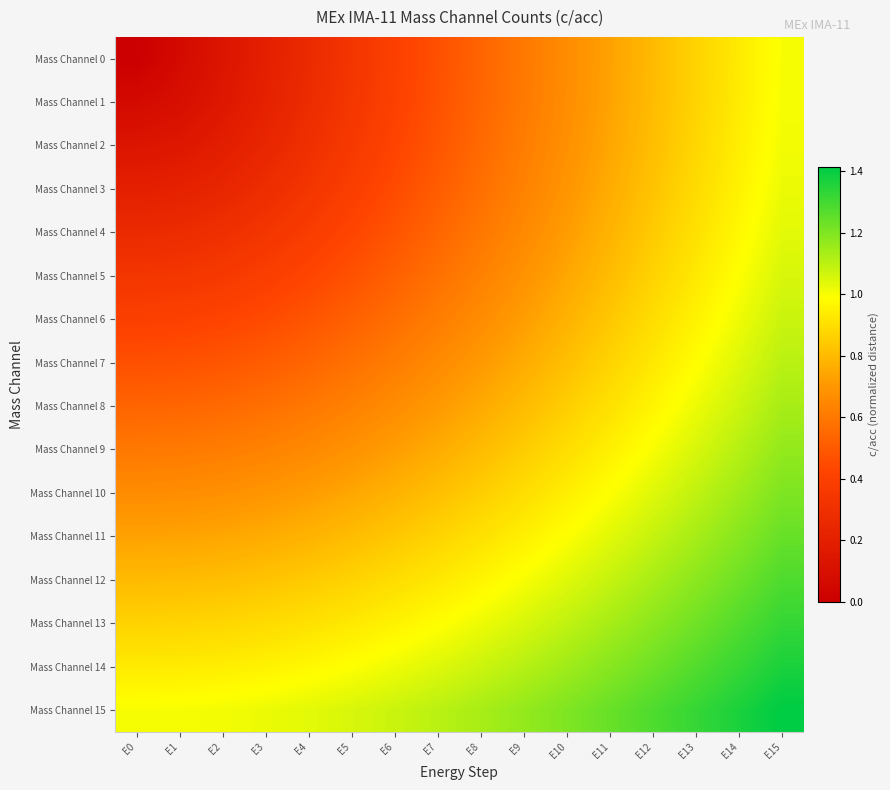

What is the spread (max minus min) of values at E11?

0.5